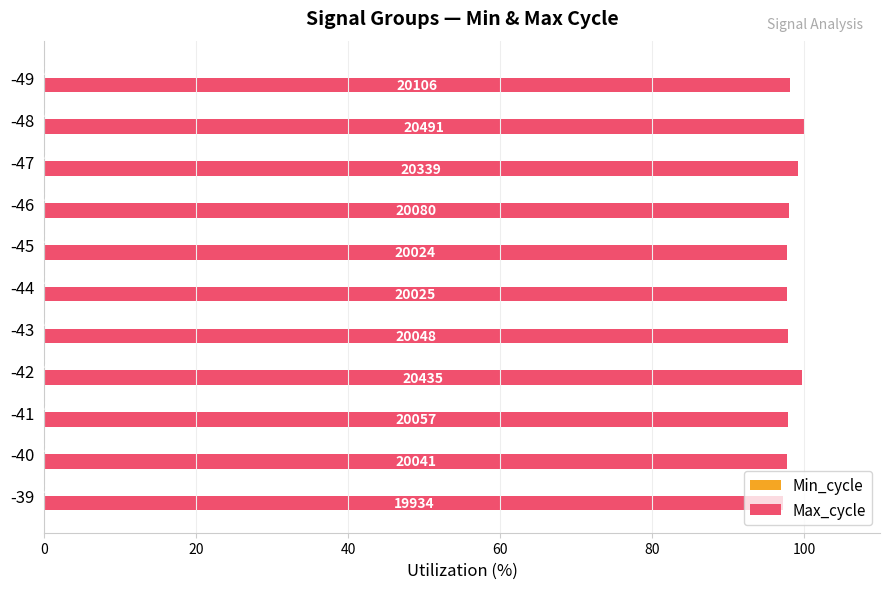

Does the chart contain any negative values?

No